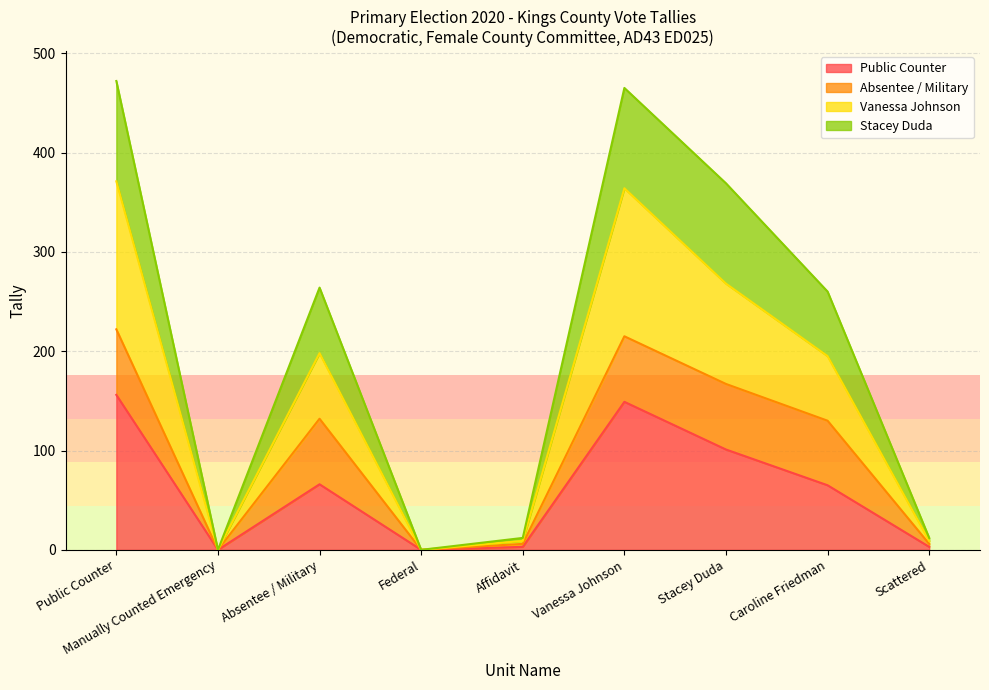

What are all the series names shown in the legend?

Public Counter, Absentee / Military, Vanessa Johnson, Stacey Duda